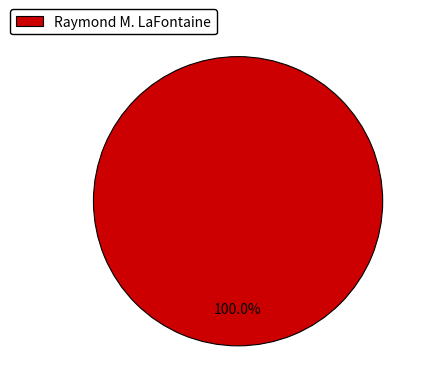

Which slice represents more than half of the pie?

Raymond M. LaFontaine